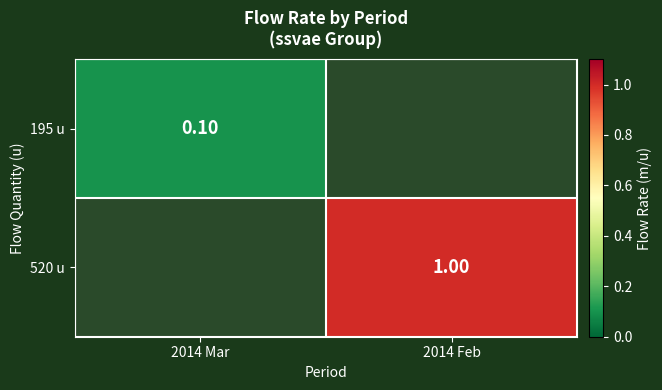

Count the number of data series in this chart.

2